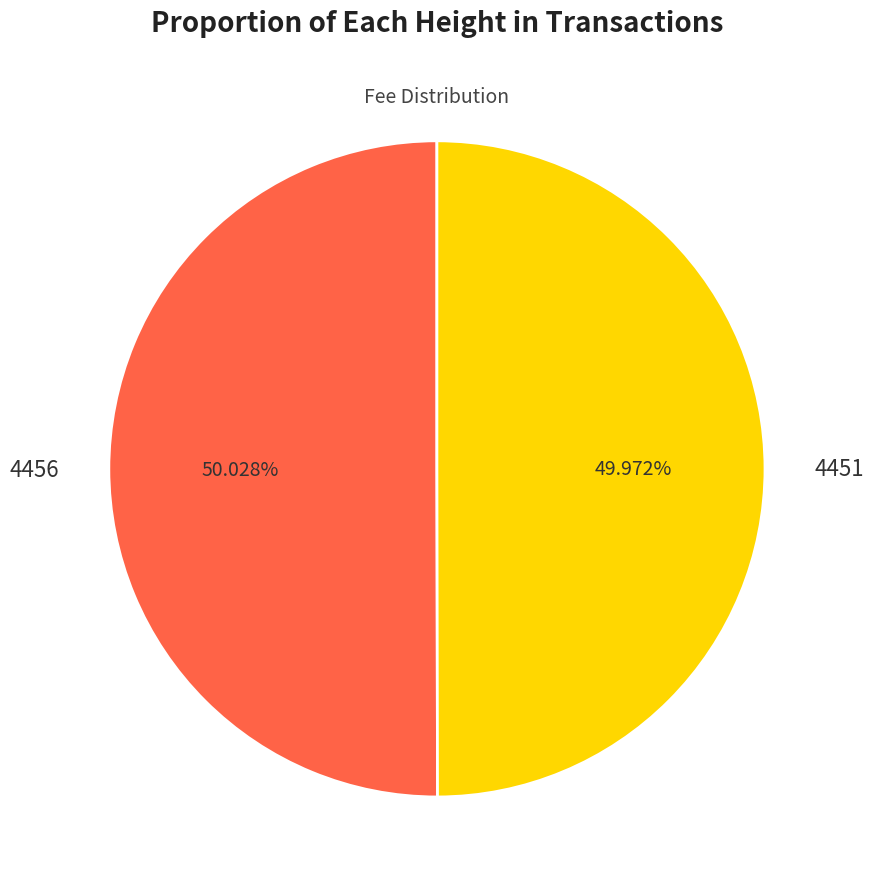

To the nearest percent, what percentage of the pie is 4456?

50%